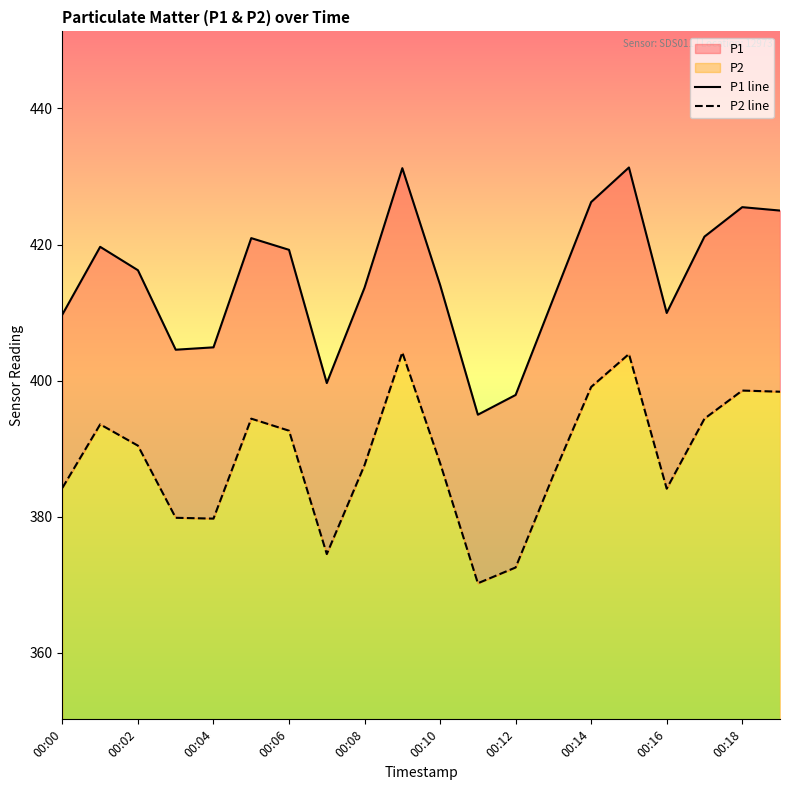

True or false: P2 line and P1 line intersect in this chart.

False